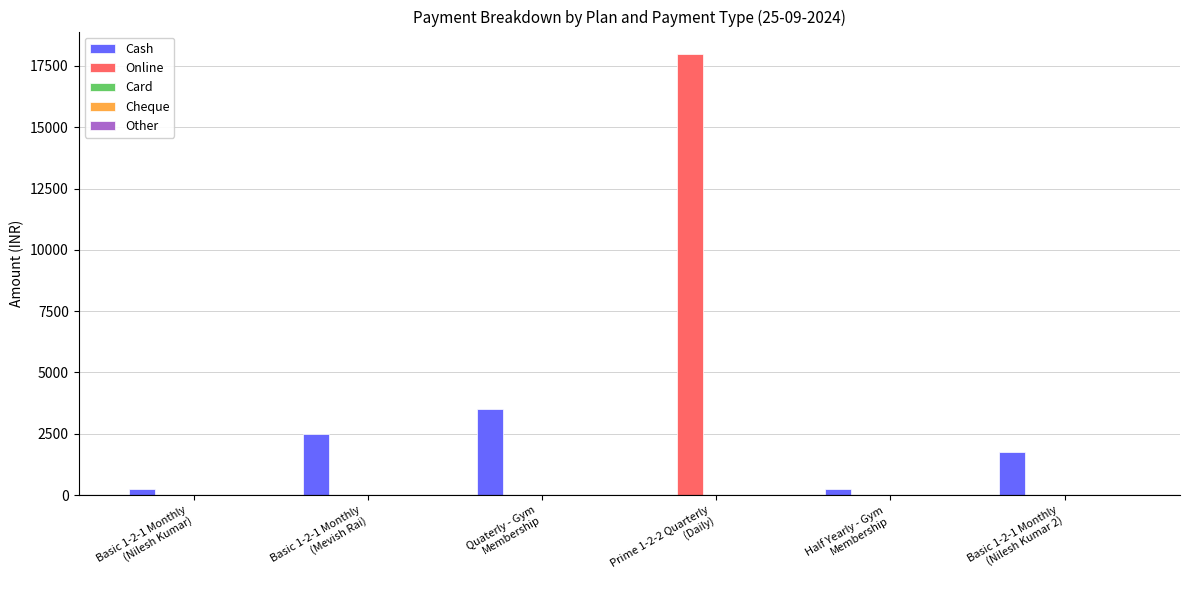

What is the greatest value displayed?

18000